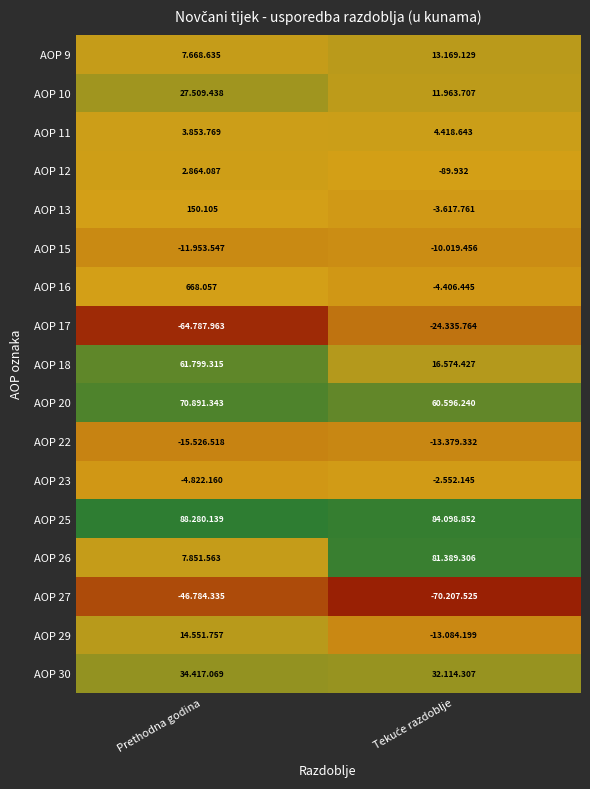

What is the minimum value shown in the chart?

-70207525